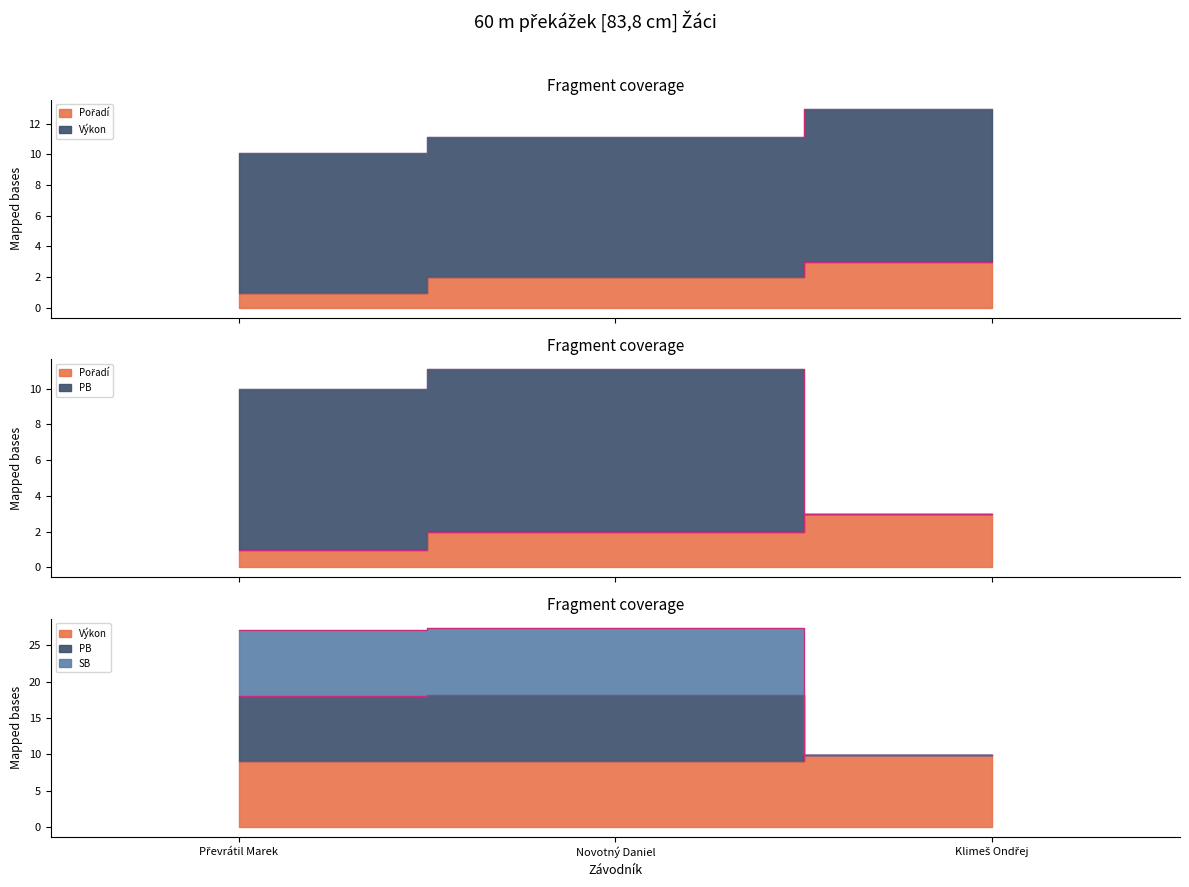

At which label is Výkon closest to 9?

Převrátil Marek